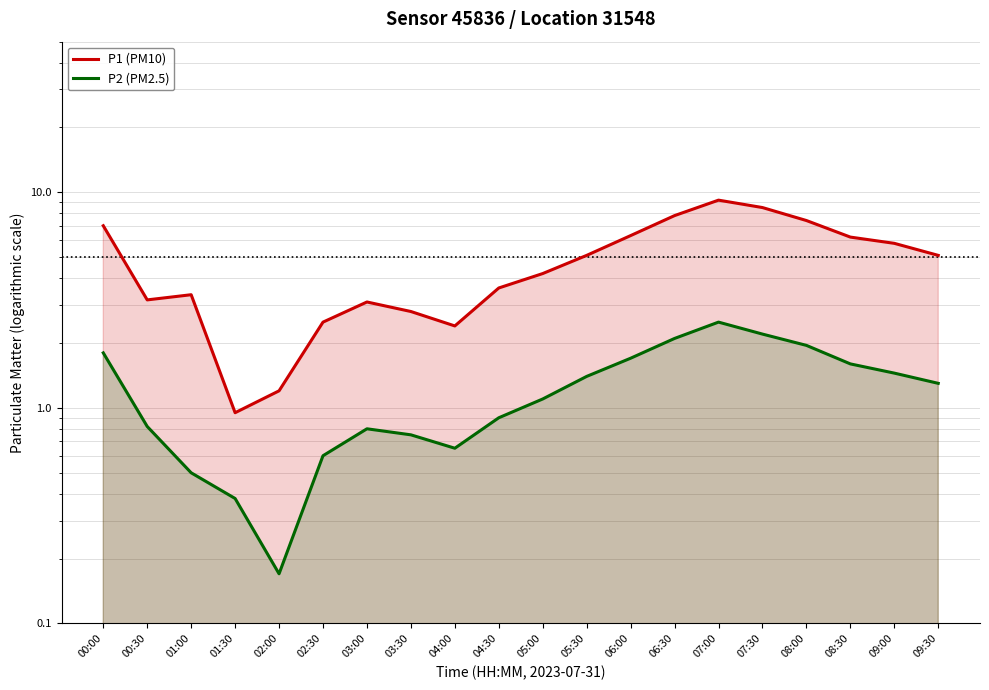

List the series in order of their peak value, lowest first.

P2 (PM2.5), P1 (PM10)